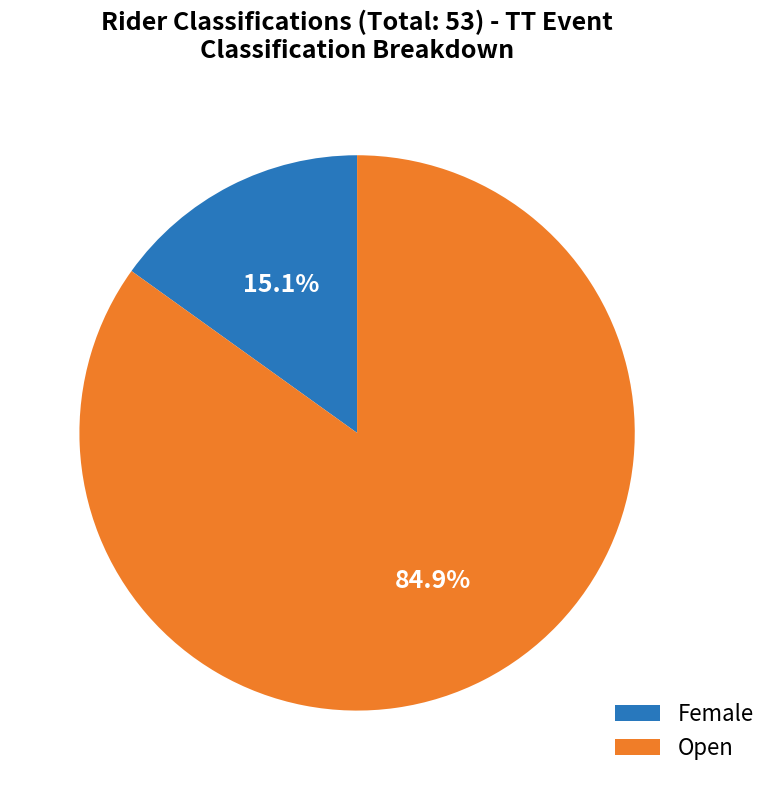

What percentage is the Female slice, to the nearest percent?

15%